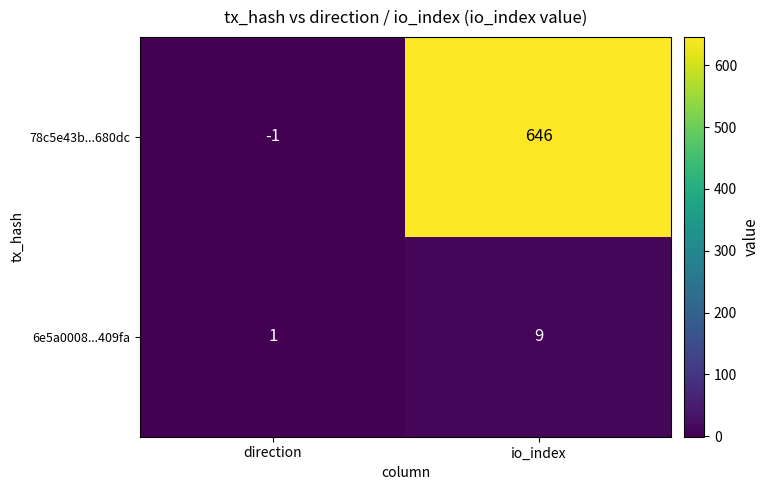

Which series has the largest total across all categories?

78c5e43b...680dc